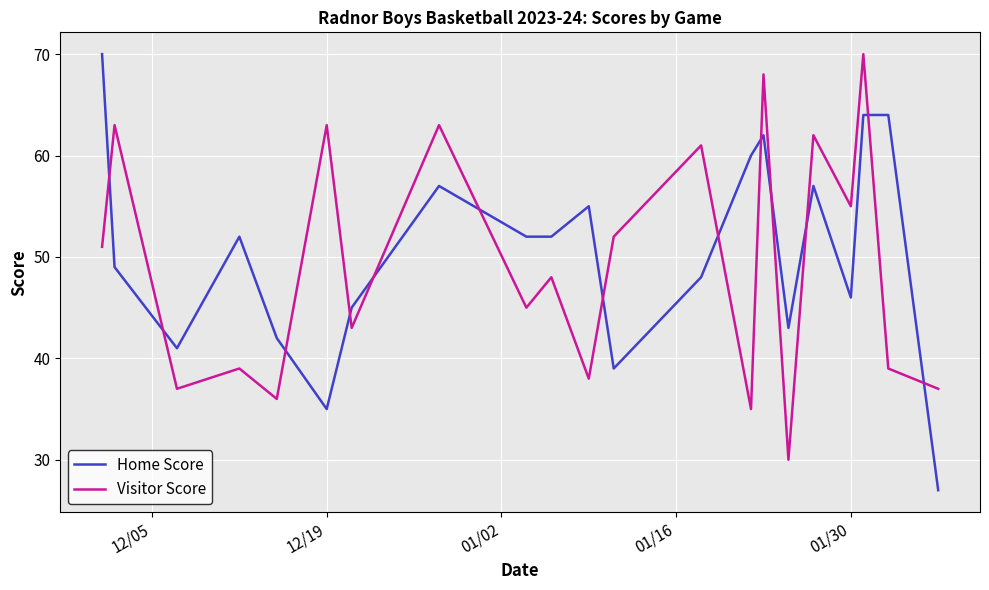

After their last crossing, which series has the higher values: Home Score or Visitor Score?

Visitor Score